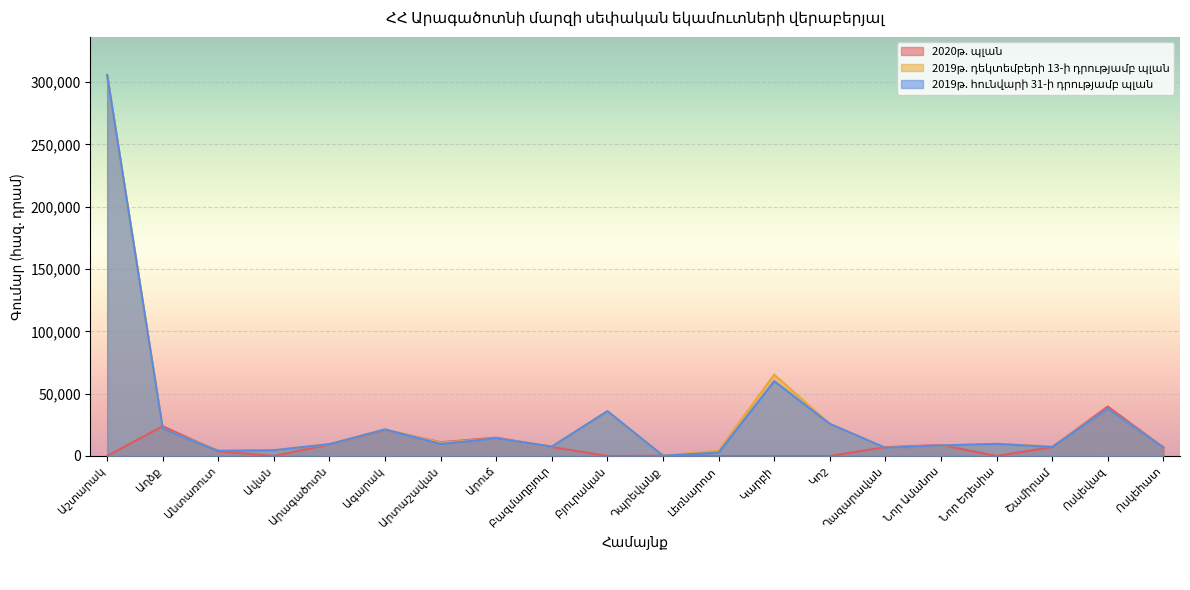

What is the lowest value of the 2019թ. դեկտեմբերի 13-ի դրությամբ պլան series?

206.1